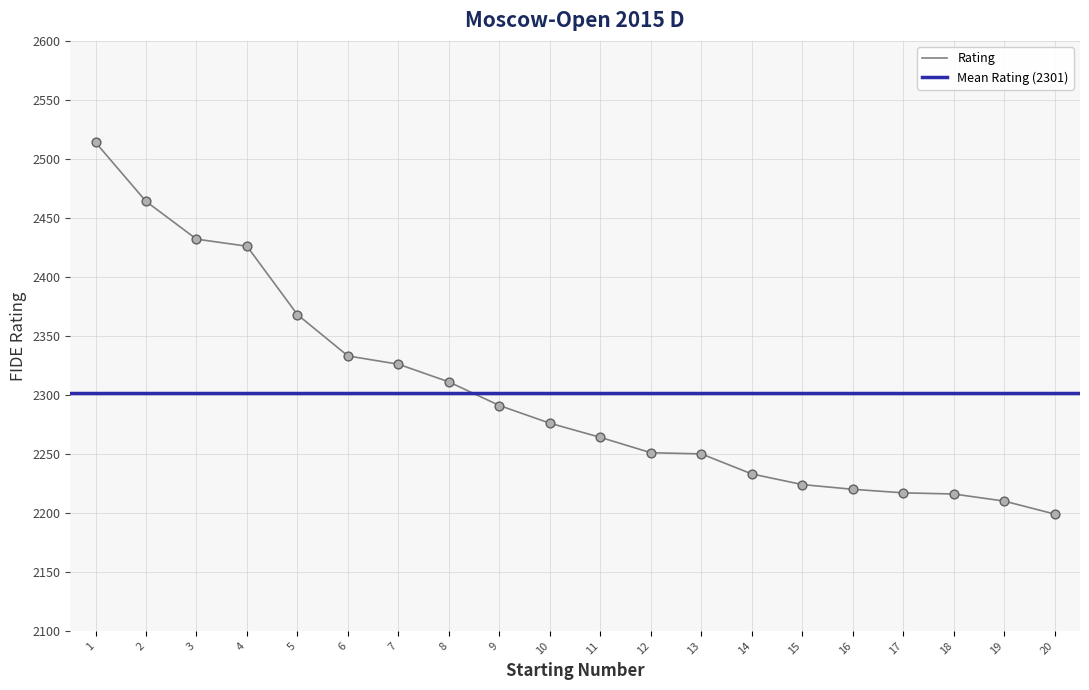

What is the ratio of the value at 9 to the value at 19?

1.0